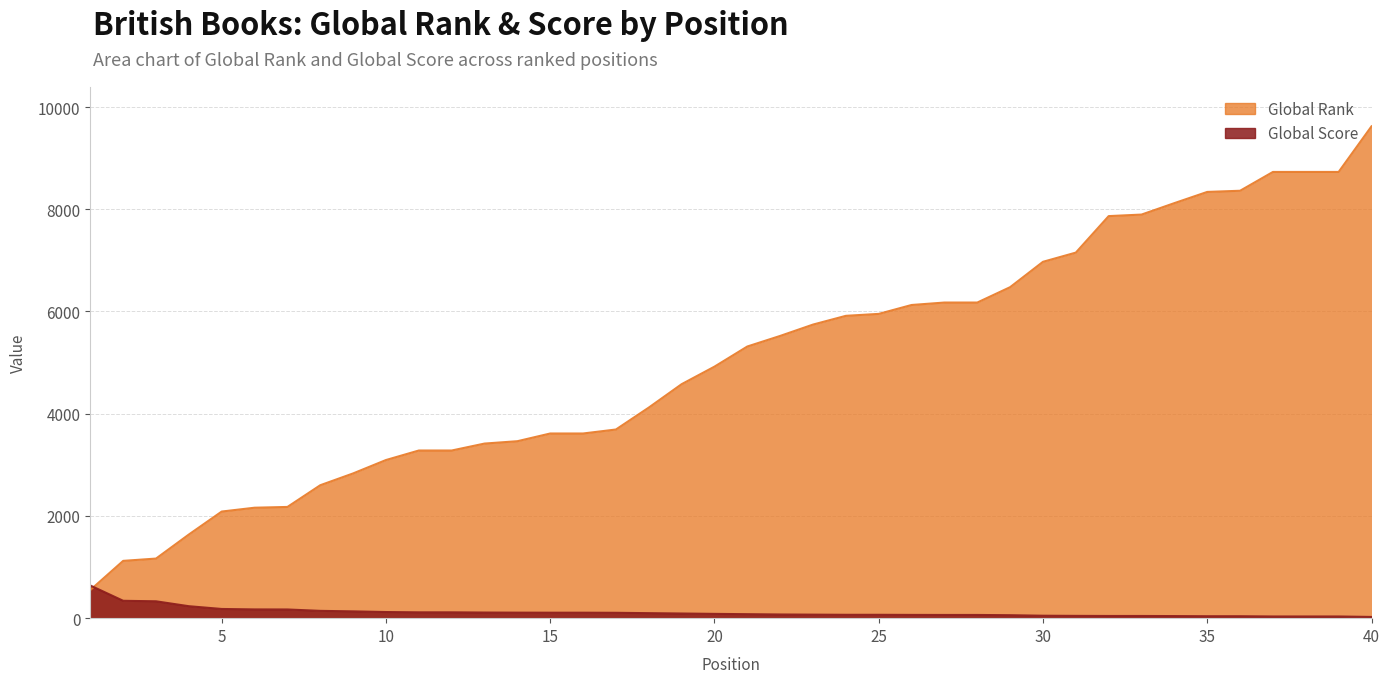

What is the highest value of the Global Rank series?

9622